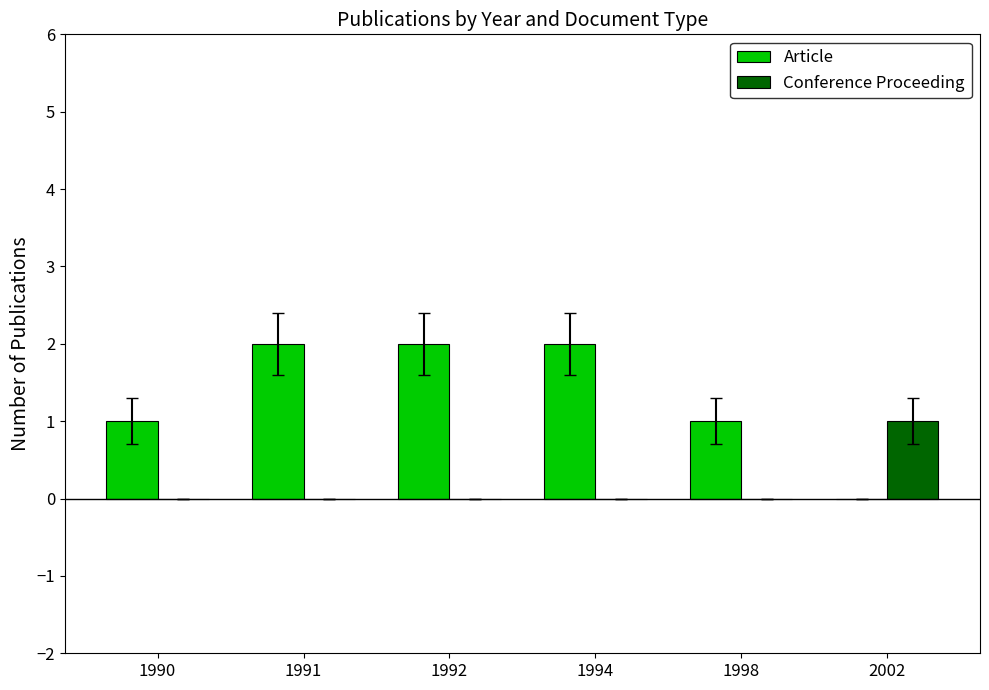

How many groups of bars are there?

6